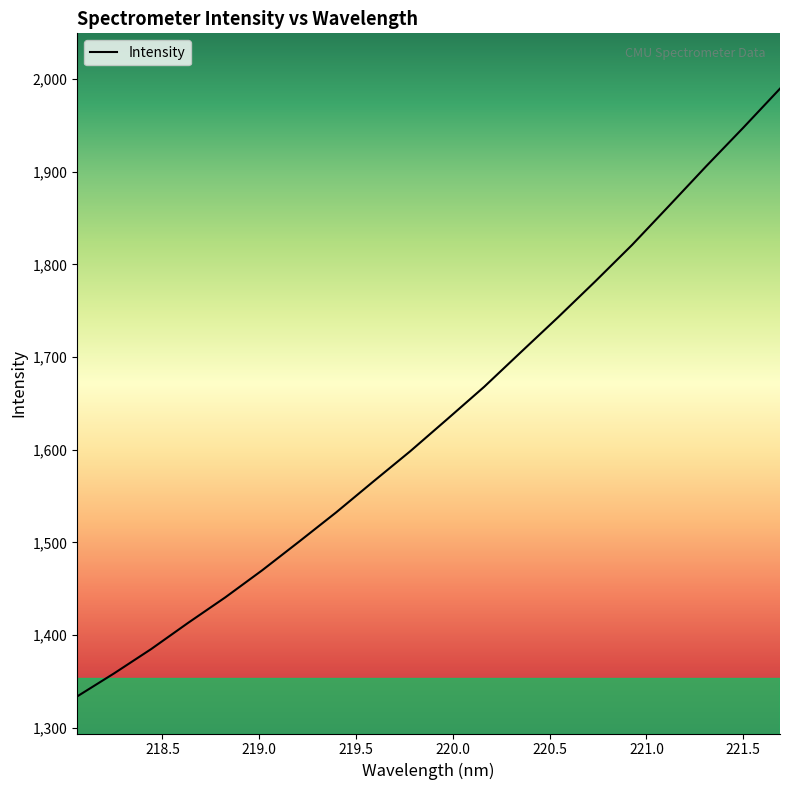

What is the smallest value displayed?

1333.8